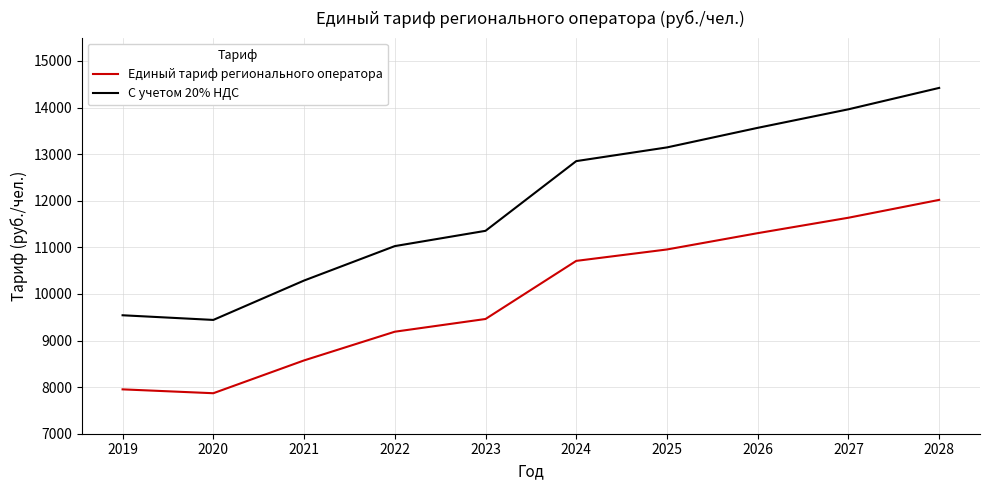

The С учетом 20% НДС series shows 13962 at 2027. True or false?

True